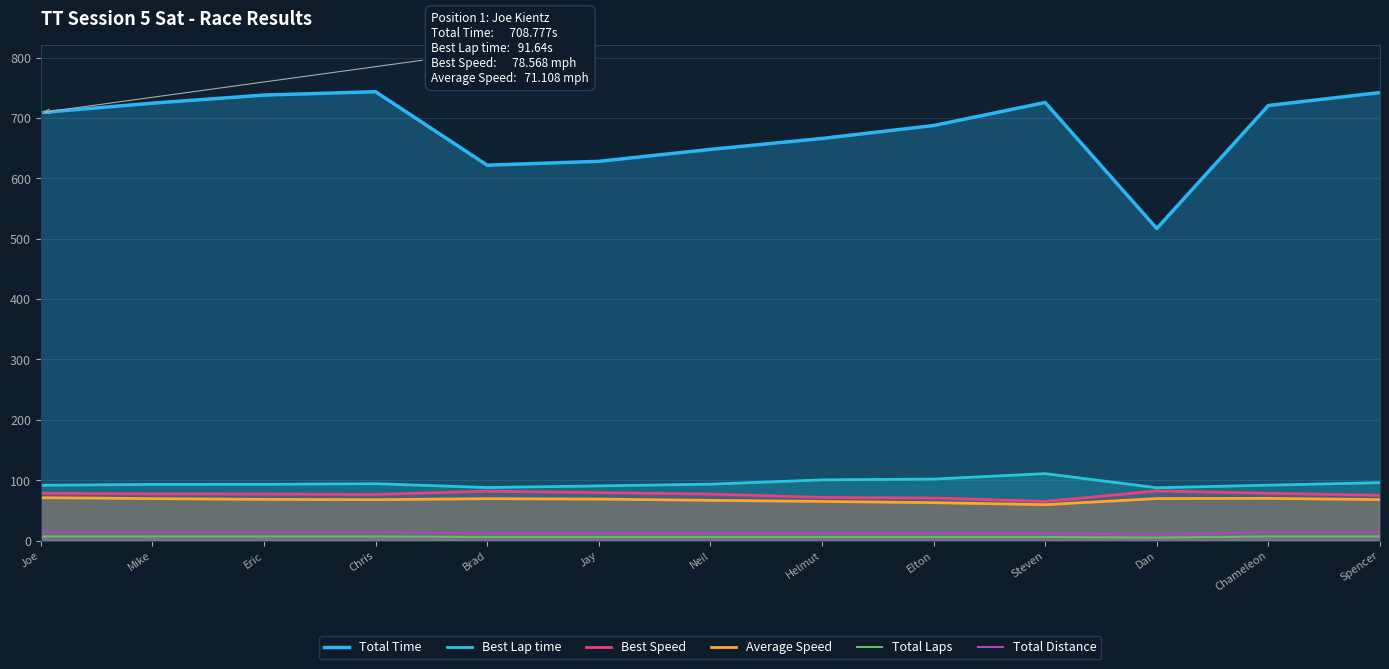

What is the spread (max minus min) of values at Mike?

717.5